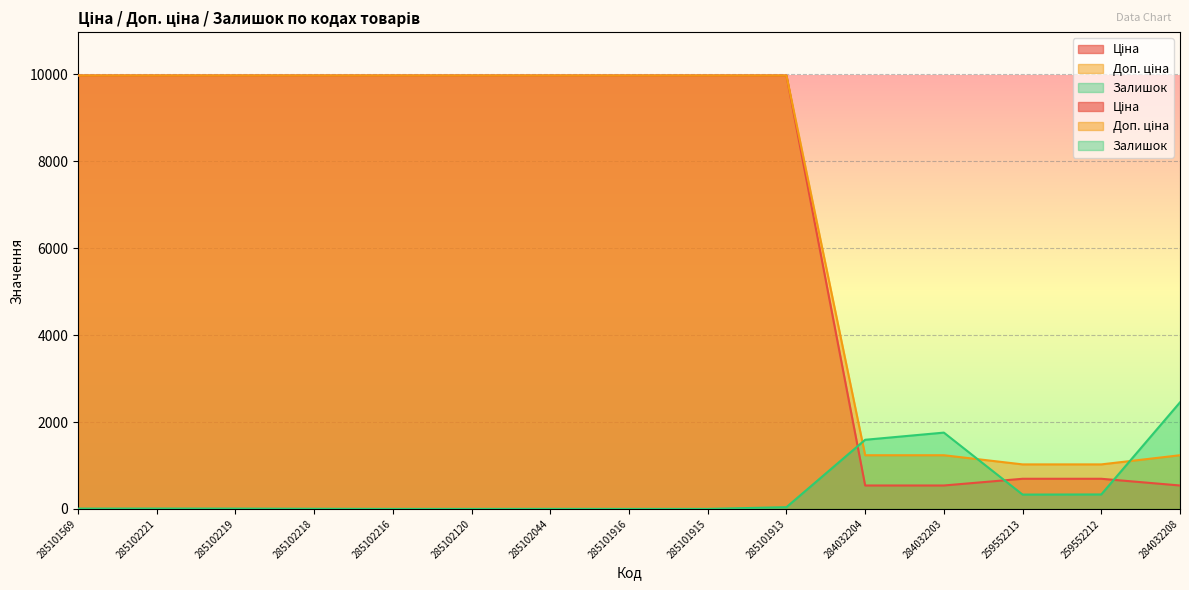

Which series ends up on top after the final intersection of Доп. ціна and Залишок?

Залишок